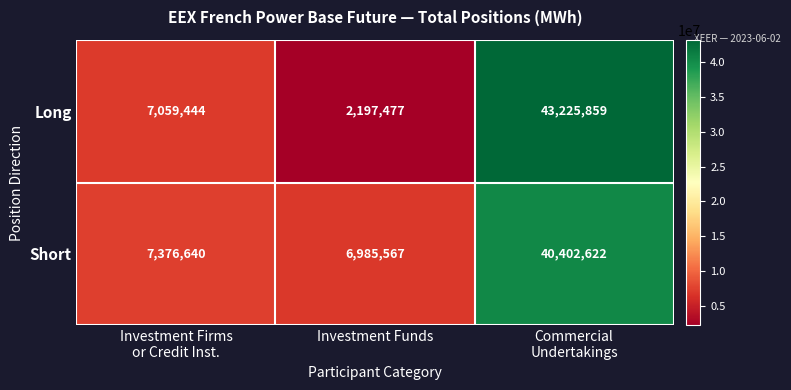

At Investment Funds, list the series in order from smallest to largest.

Long, Short